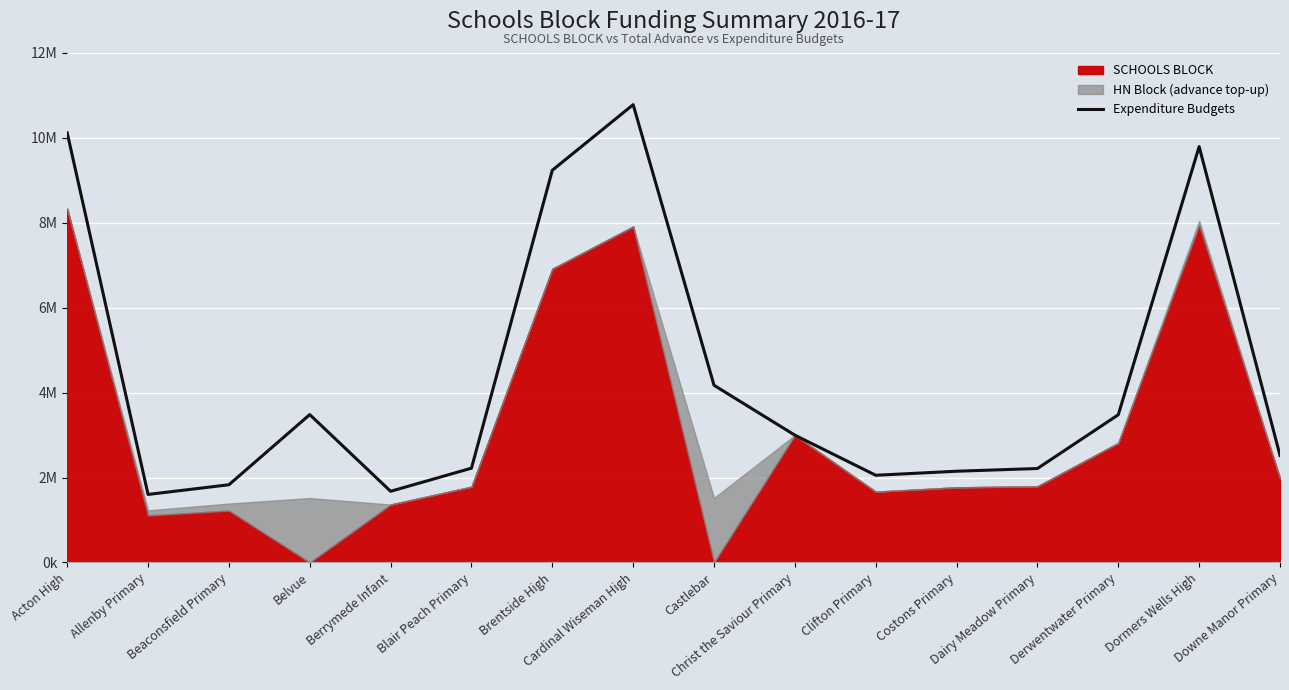

Reading left to right, list all the values displayed in this chart.

10120989	1601965	1829958	3482618	1676148	2220718	9238052	10783265	4173379	2998029	2053766	2148747	2212691	3478981	9795195	2520915